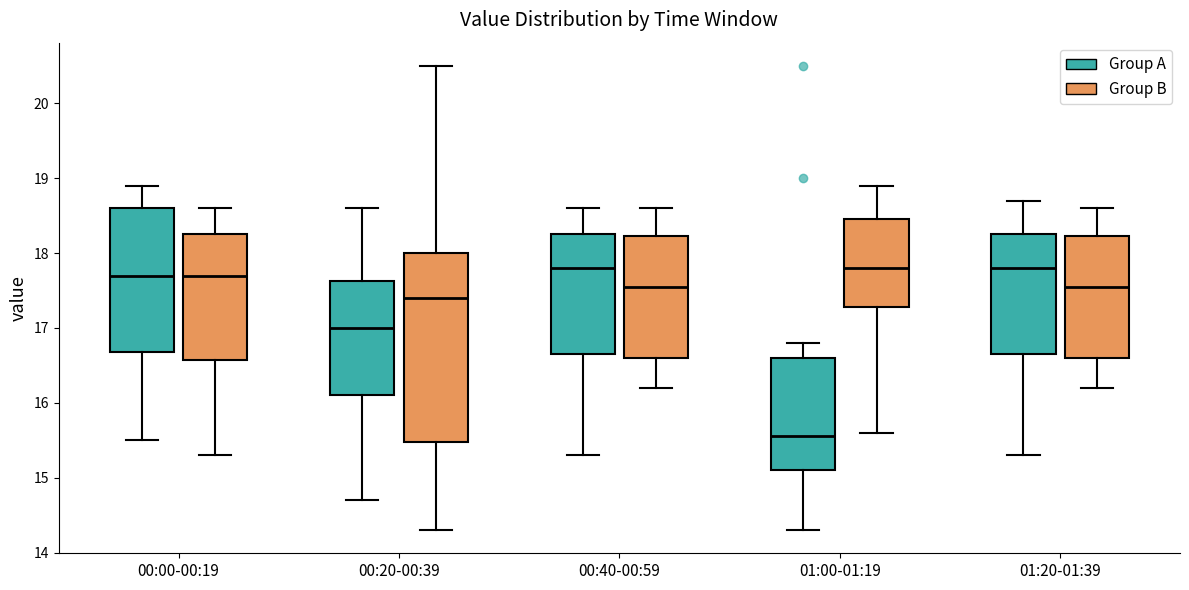

Comparing the boxes themselves (not the whiskers), which one is the tallest?

00:20-00:39 (Group B)